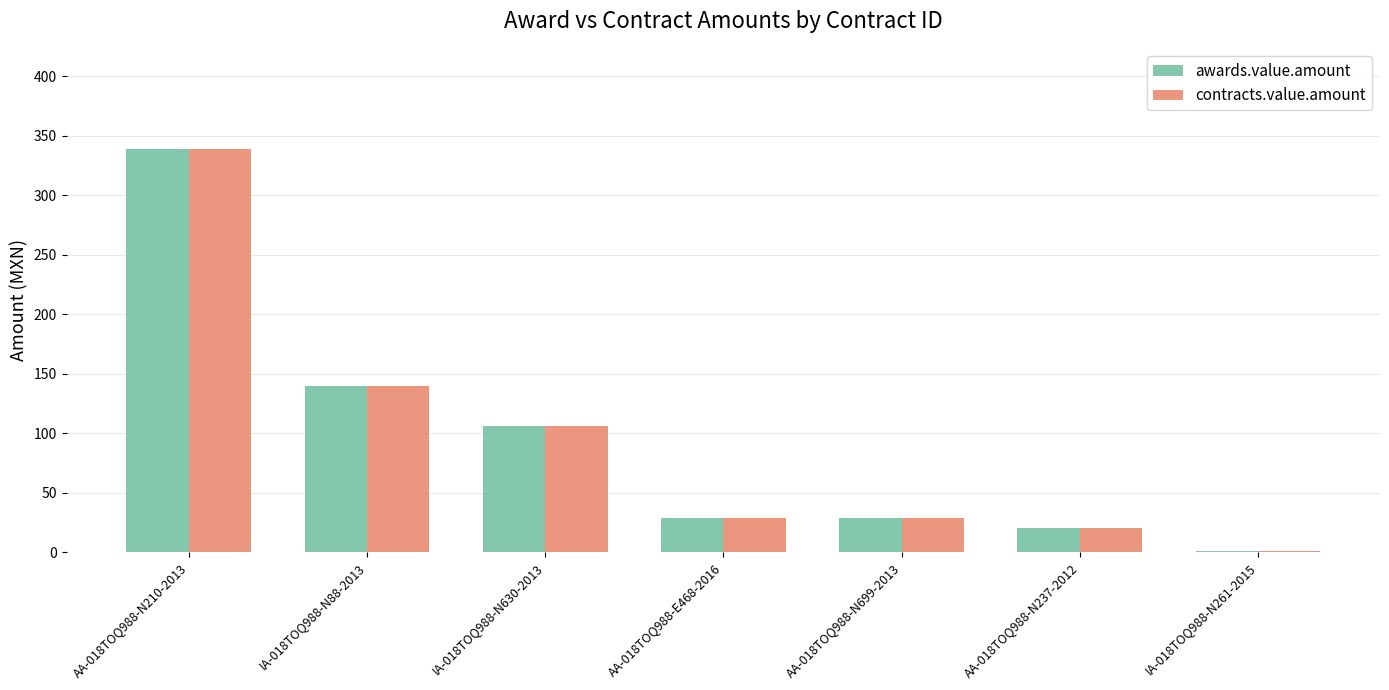

Is it true that contracts.value.amount equals 140.0 at IA-018TOQ988-N88-2013?

True